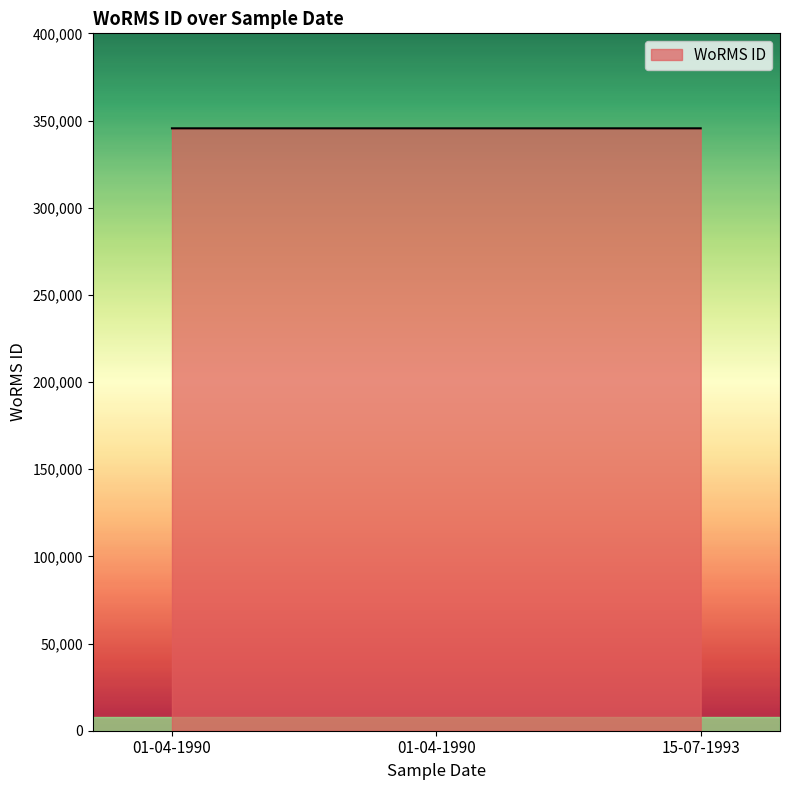

How many values are below 345516?

1